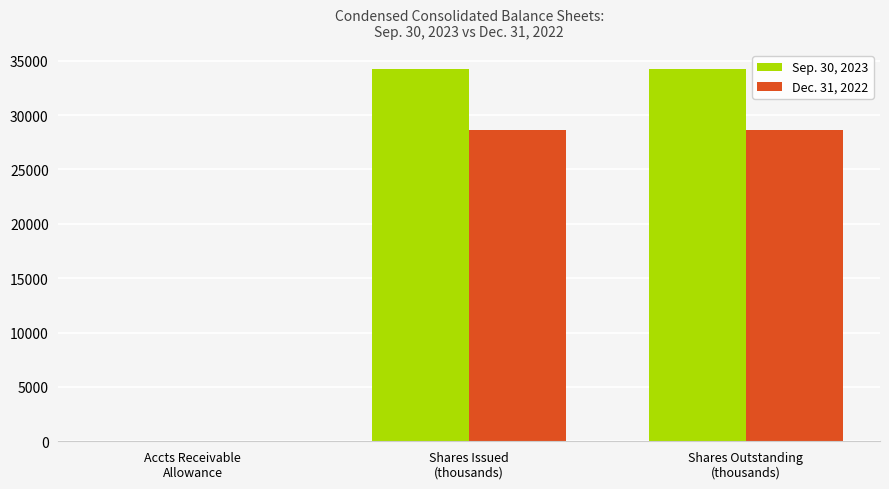

Which series has the largest total across all categories?

Sep. 30, 2023